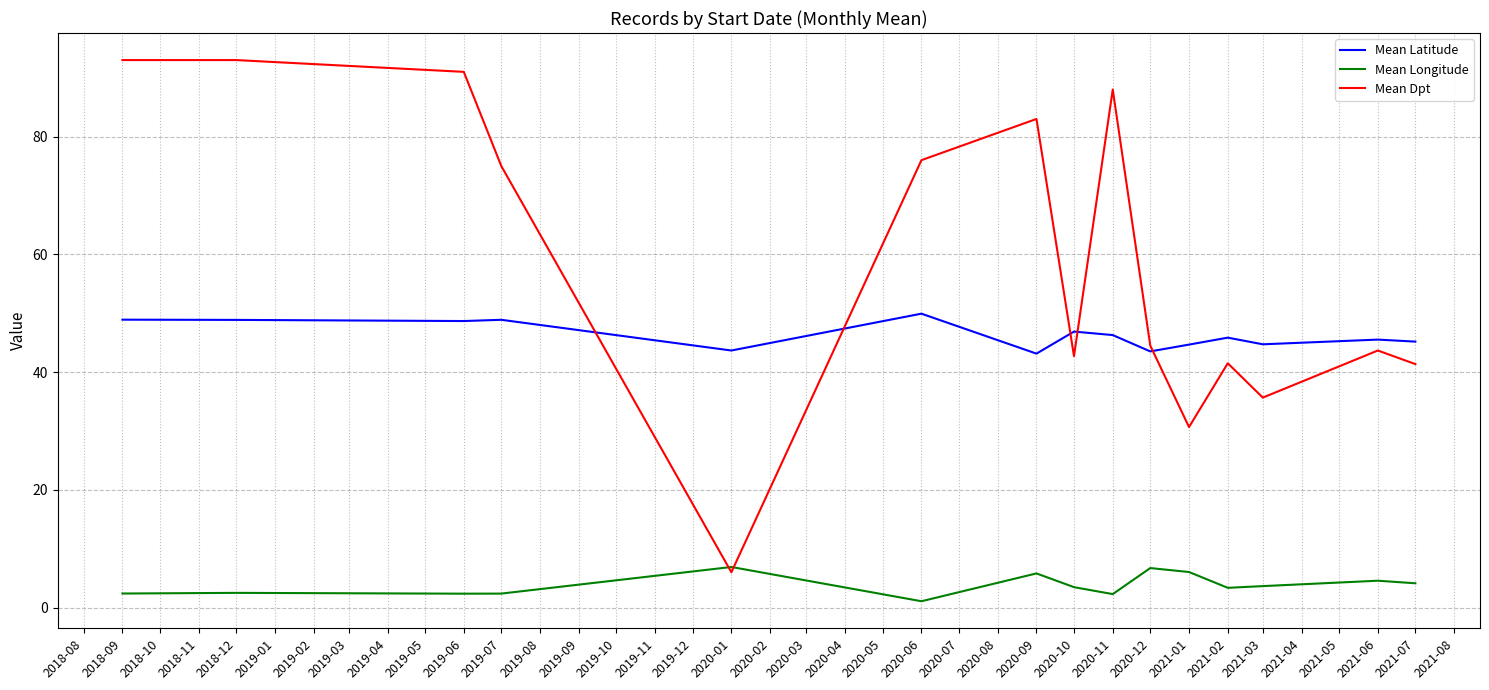

What is the smallest value displayed?

1.1